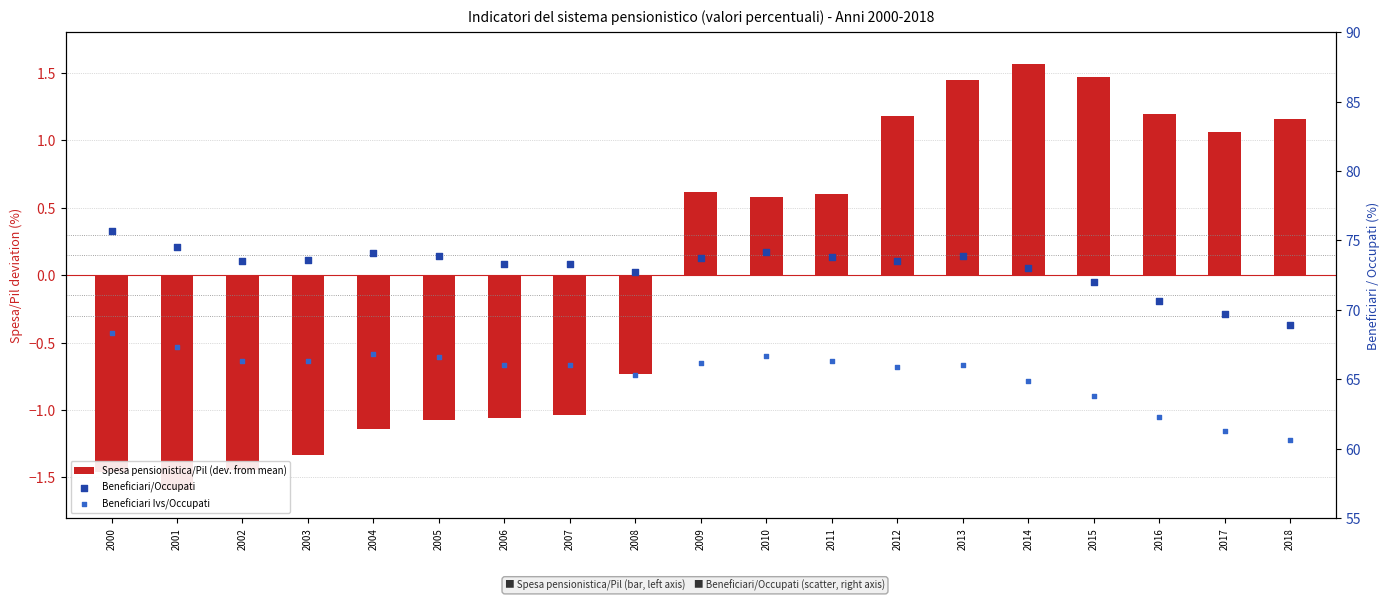

Which series reaches the maximum Y coordinate?

Beneficiari/Occupati